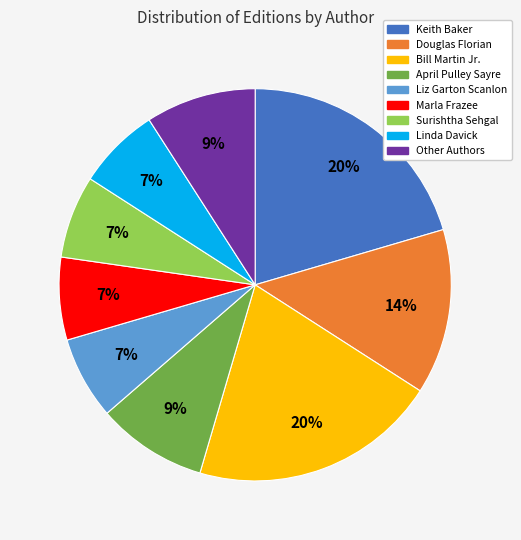

Is there any slice that represents more than half of the pie?

No